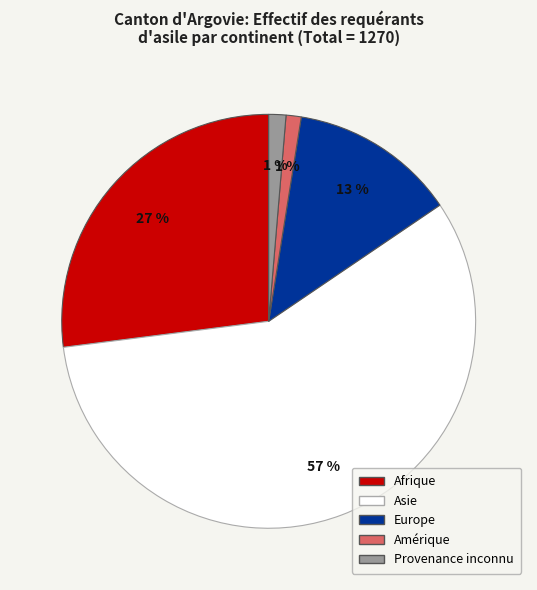

What percentage is the Afrique slice, to the nearest percent?

27%